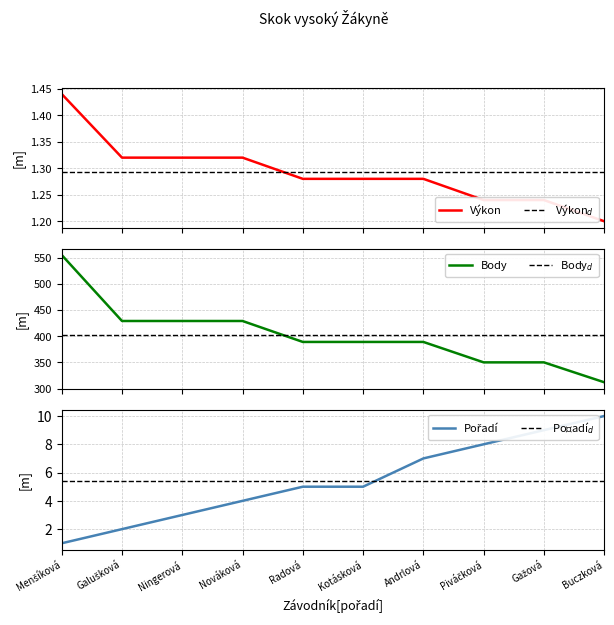

How many lines are shown in the chart?

3